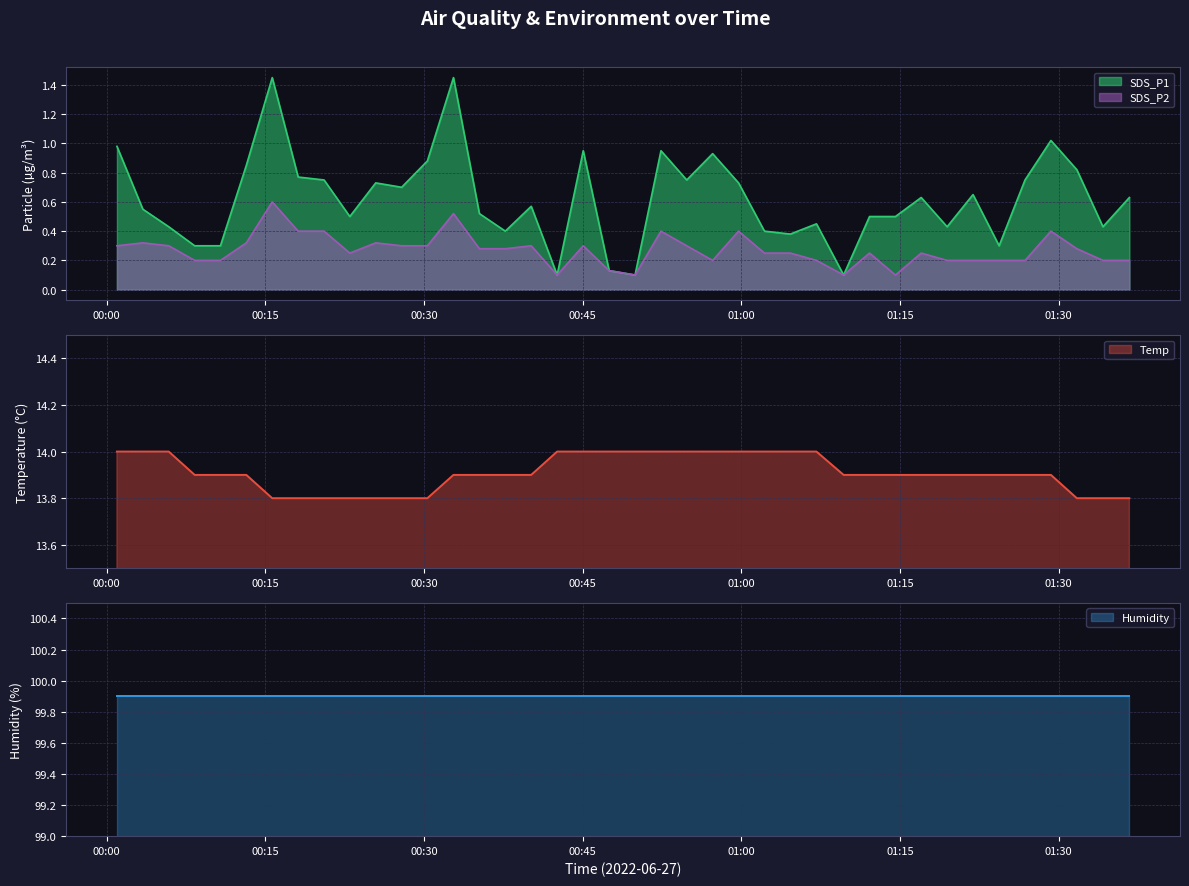

What is the minimum value for Temp?

13.8